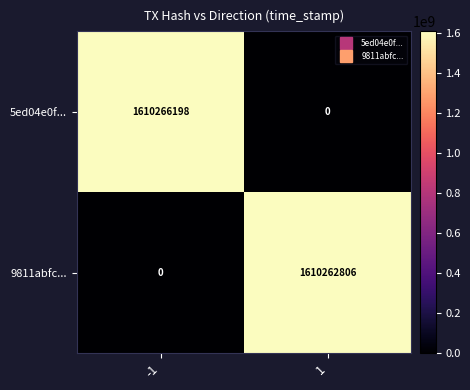

The 9811abfc... series shows 2698923551 at 1. True or false?

False